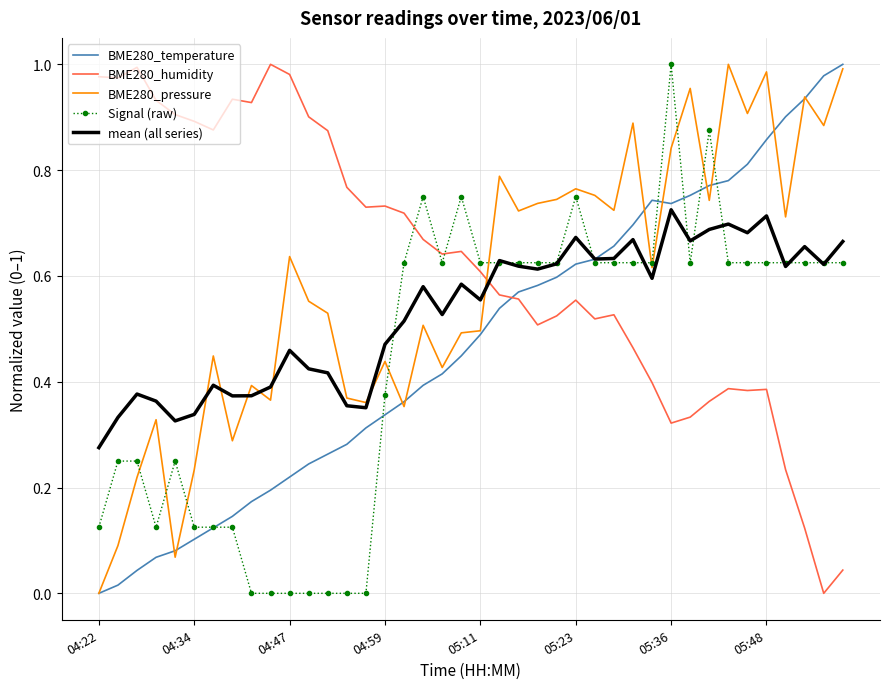

After their last crossing, which series has the higher values: BME280_temperature or Signal (raw)?

BME280_temperature